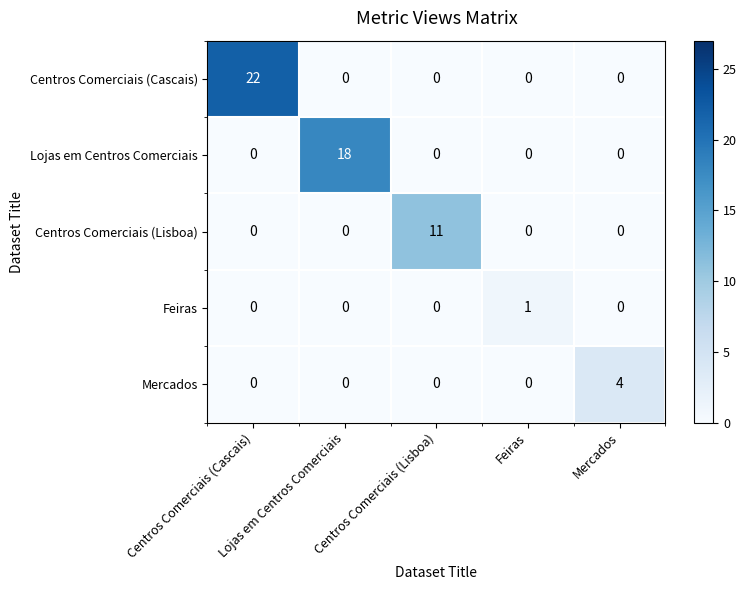

Which series has the widest spread of values?

Centros Comerciais (Cascais)